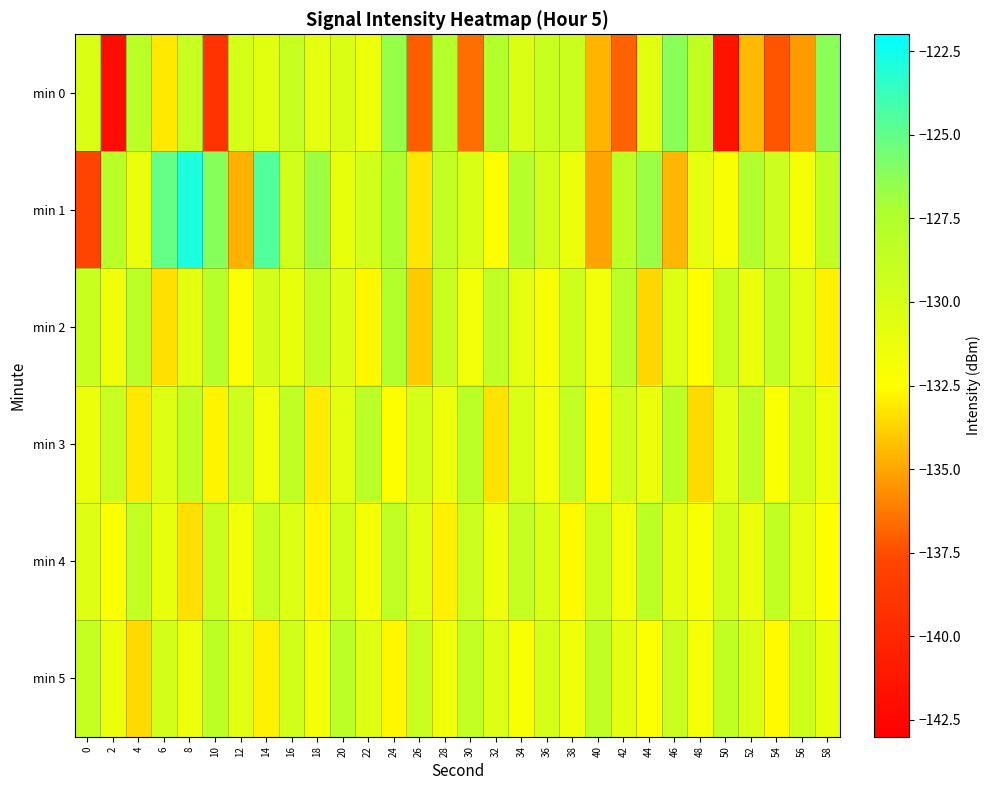

Which series has the largest range (max minus min)?

row_0